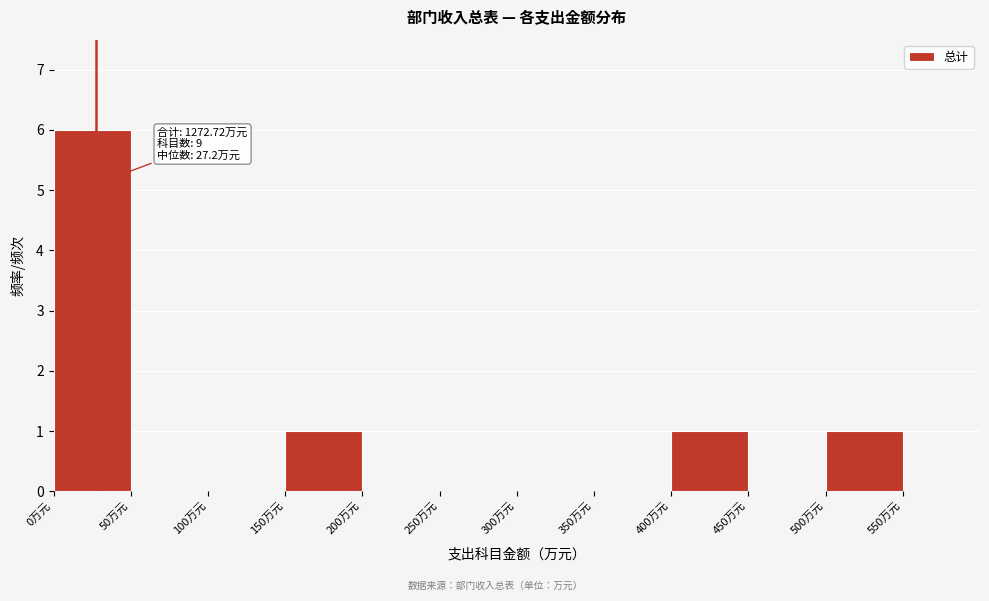

Over which range of the x-axis is the bar tallest?

0 to 50